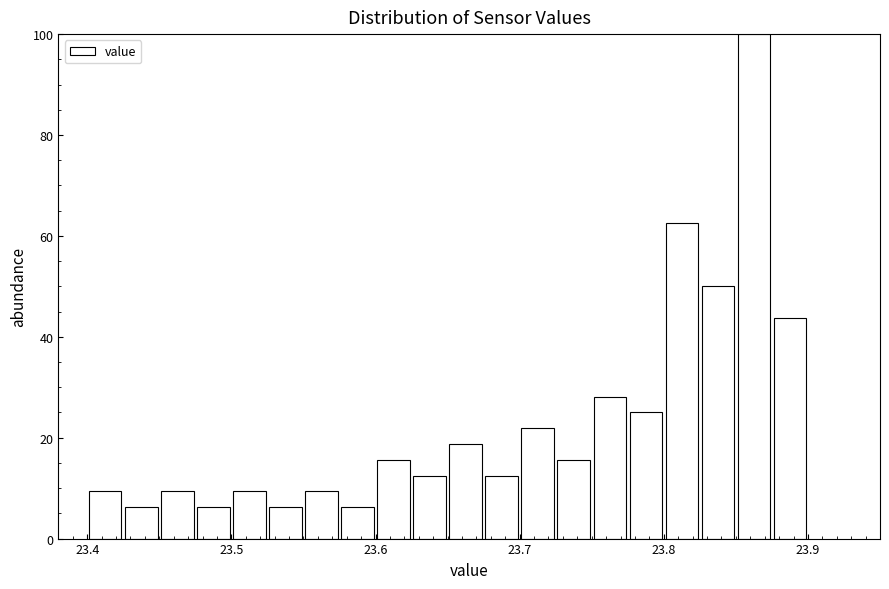

Around what value on the x-axis is the tallest bar? Give the approximate position of its centre, as read against the axis.

23.86